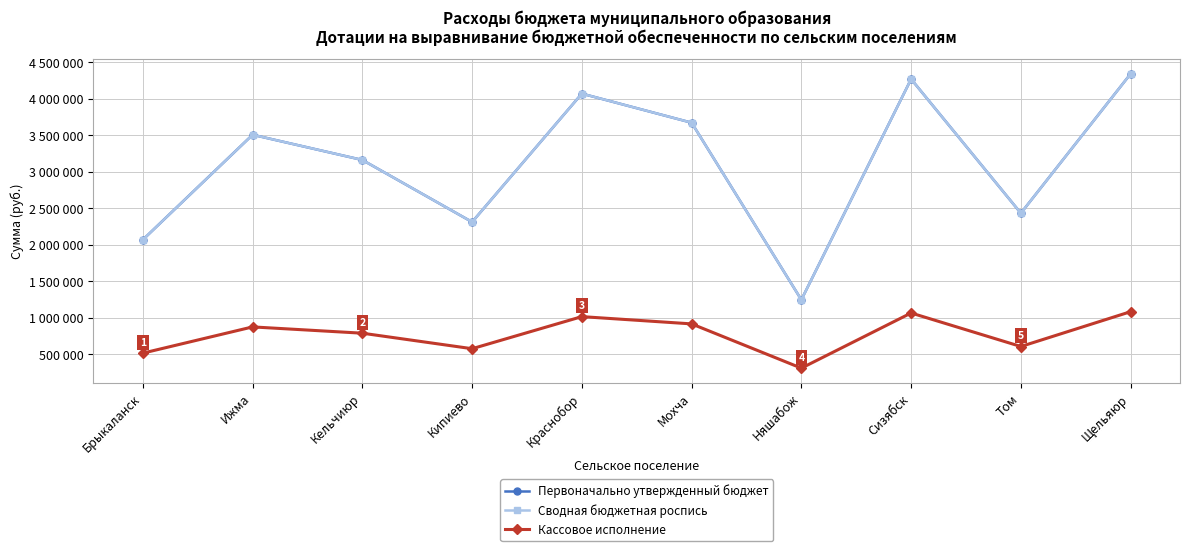

Is the value of Сводная бюджетная роспись at Краснобор greater than the value of Первоначально утвержденный бюджет at Ижма?

Yes